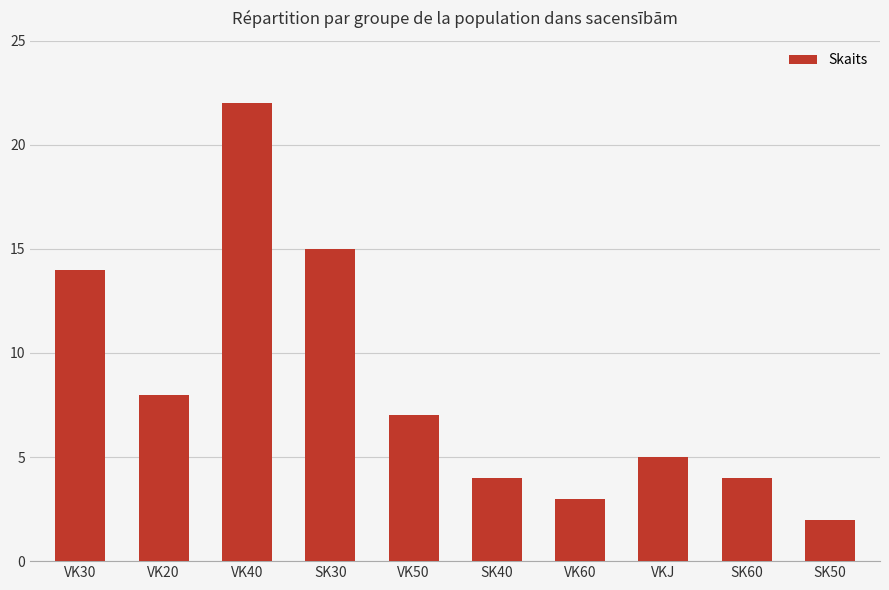

How many data points does each series have?

10